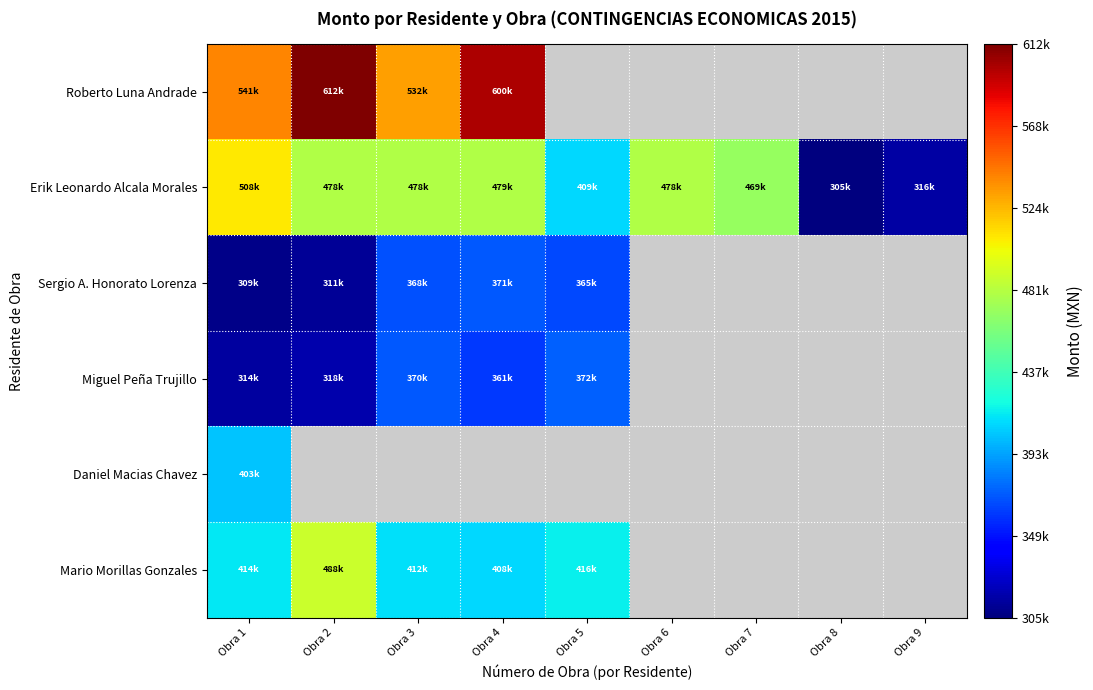

What is the maximum value for Mario Morillas Gonzales?

488429.3